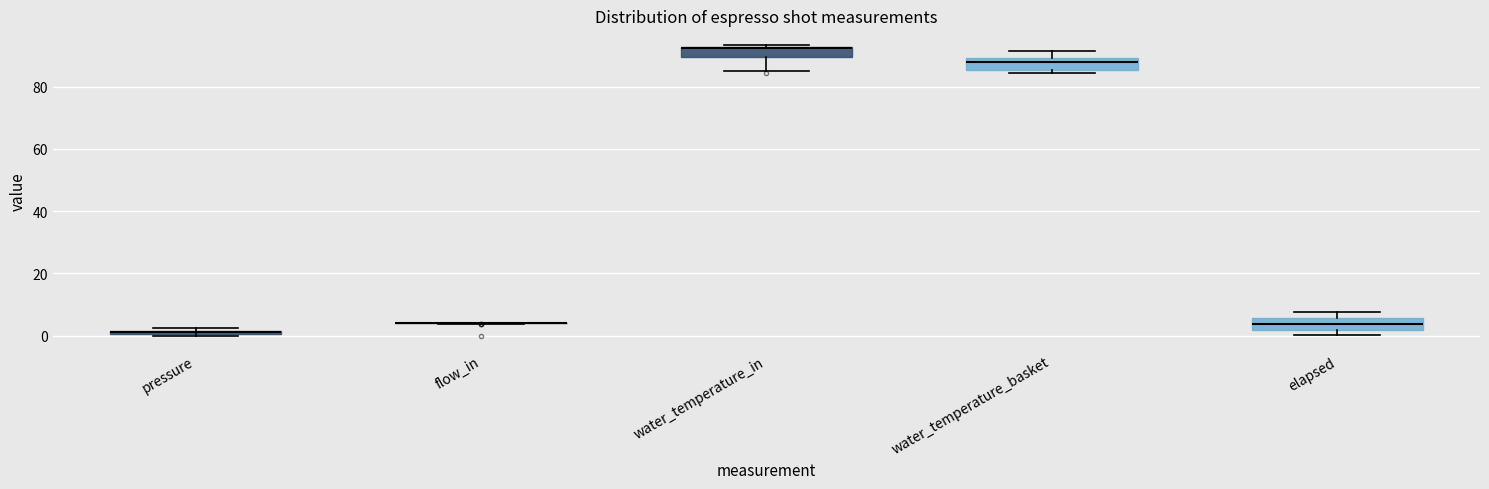

Where is the lower edge of the box for pressure on the y-axis? The values are not printed on the chart, so give them approximately, as read against the axis.

0